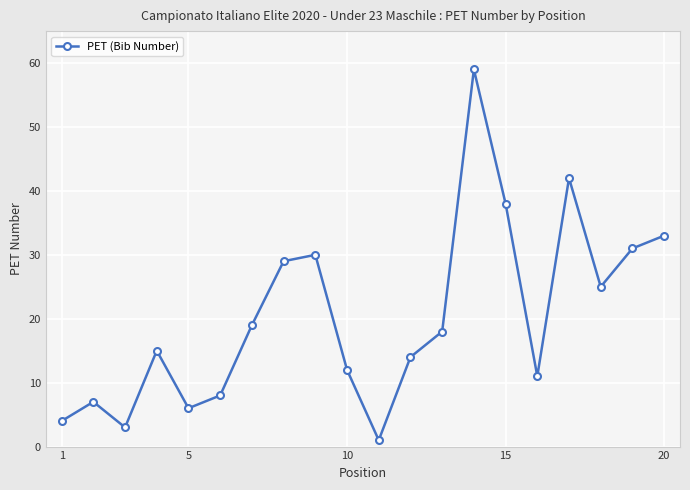

True or false: the data has more than 1 interior local peaks.

True